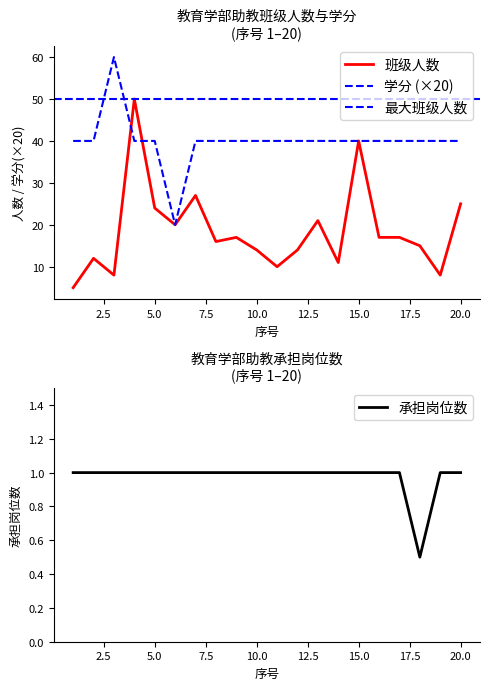

How many series are shown in this chart?

3